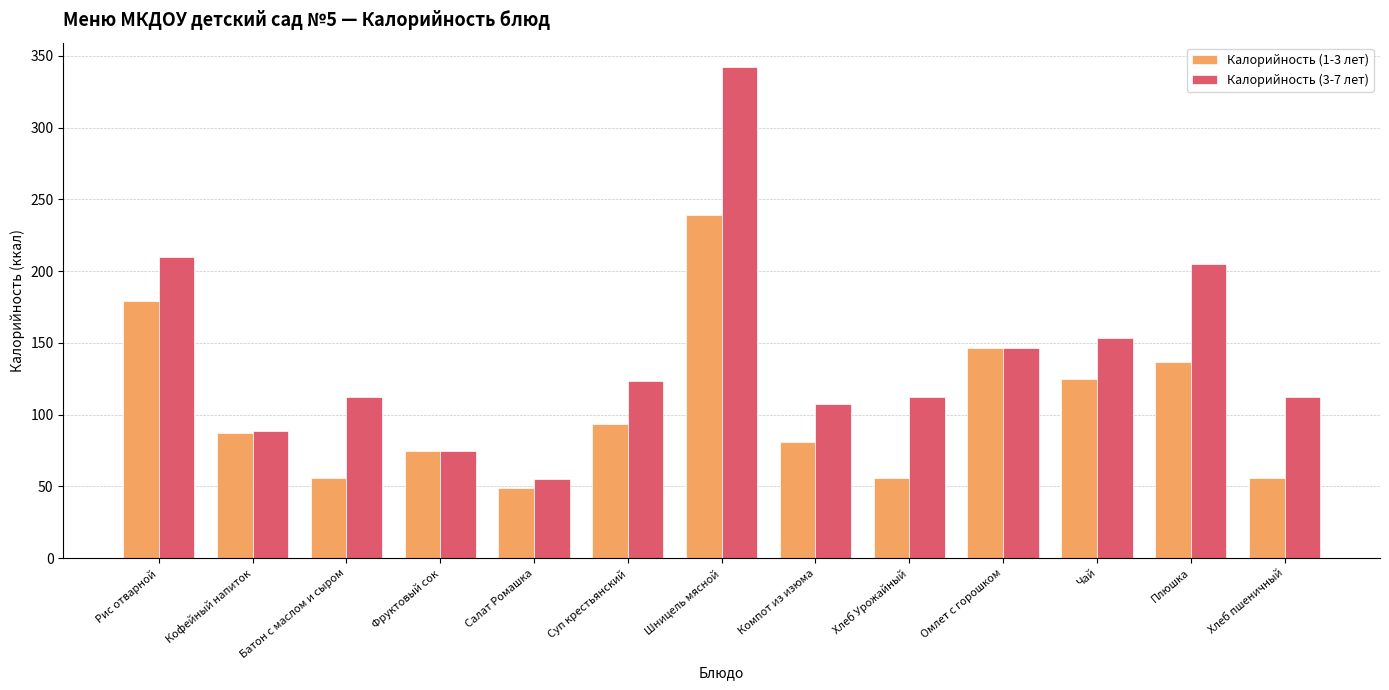

What is the value of the Калорийность (1-3 лет) bar at the 12th from the left?

136.7